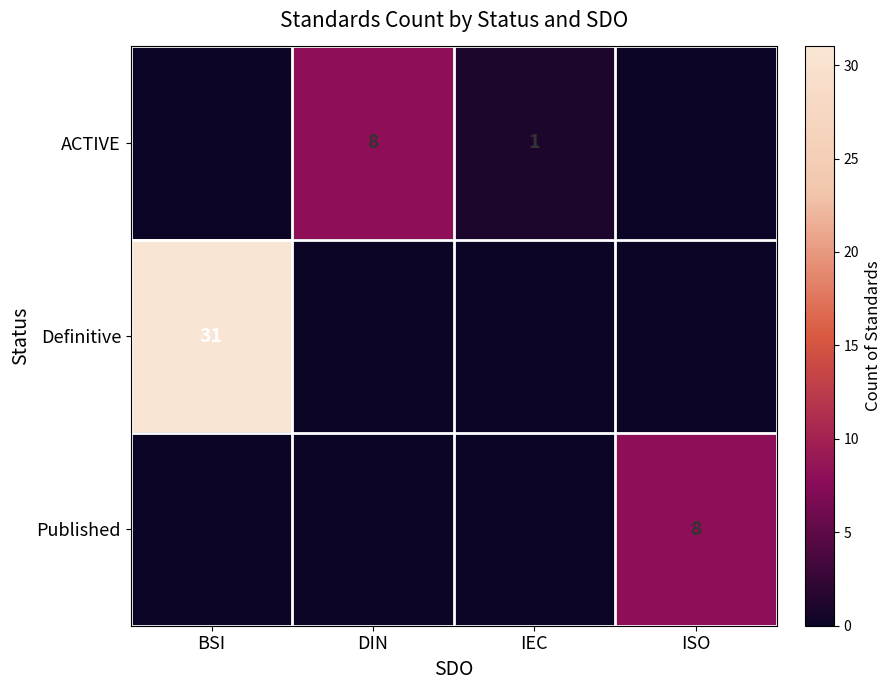

At how many categories does at least one series exceed 15?

1